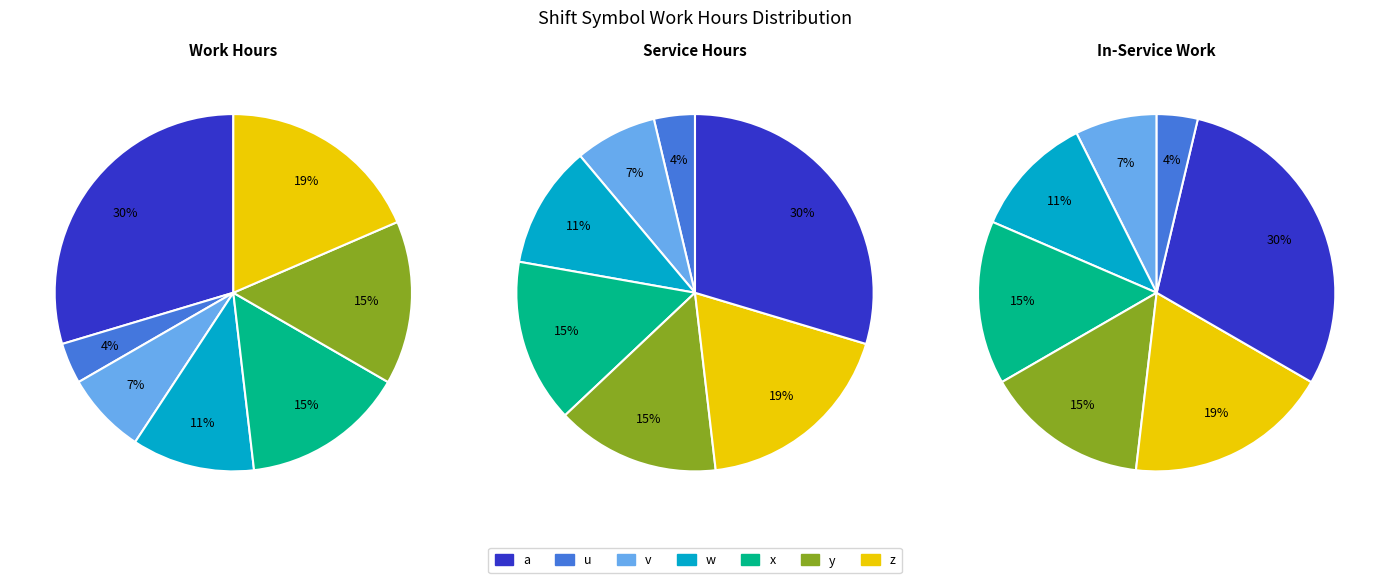

How many slices are in this pie chart?

7